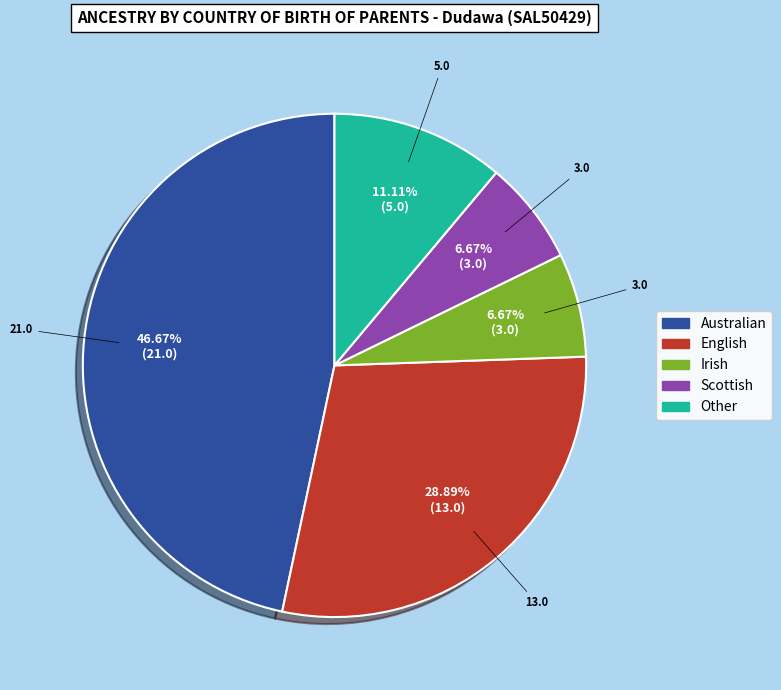

Does Scottish account for over 50% of the chart?

No